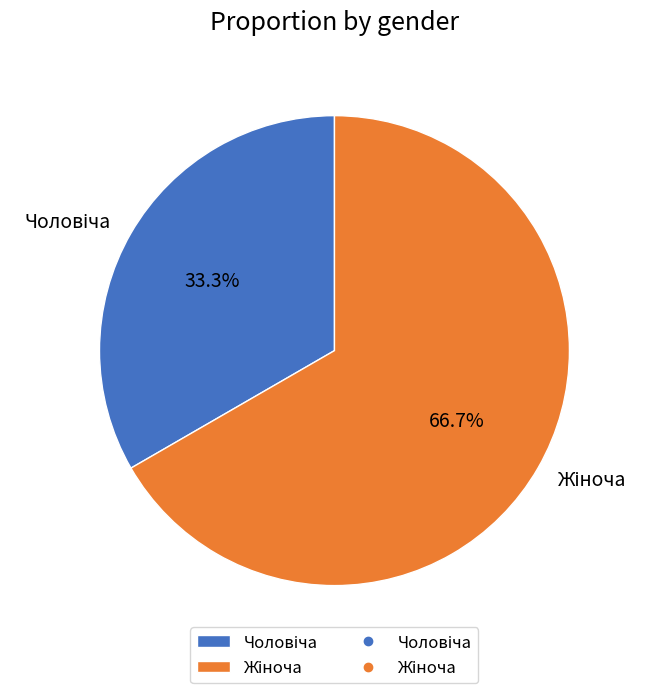

Is there a majority slice in this chart?

Yes